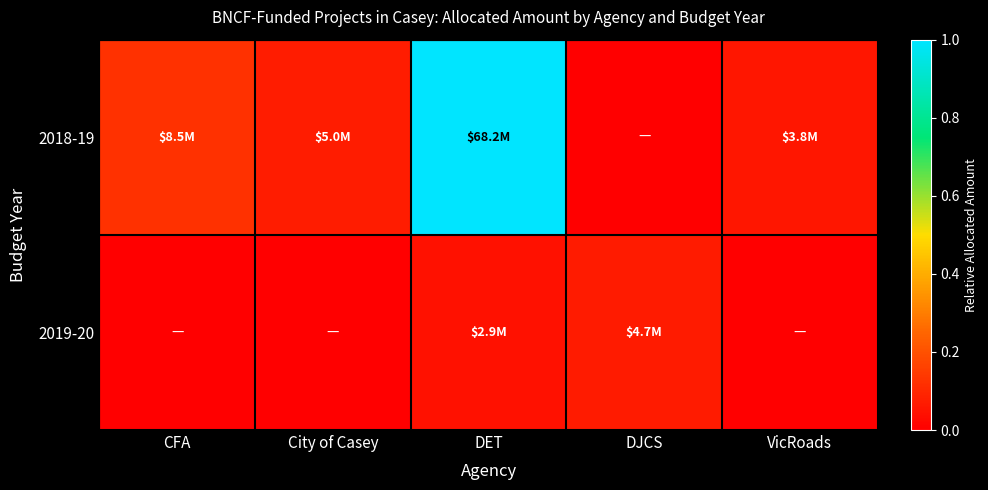

List the series in order of their overall mean, highest first.

2018-19, 2019-20